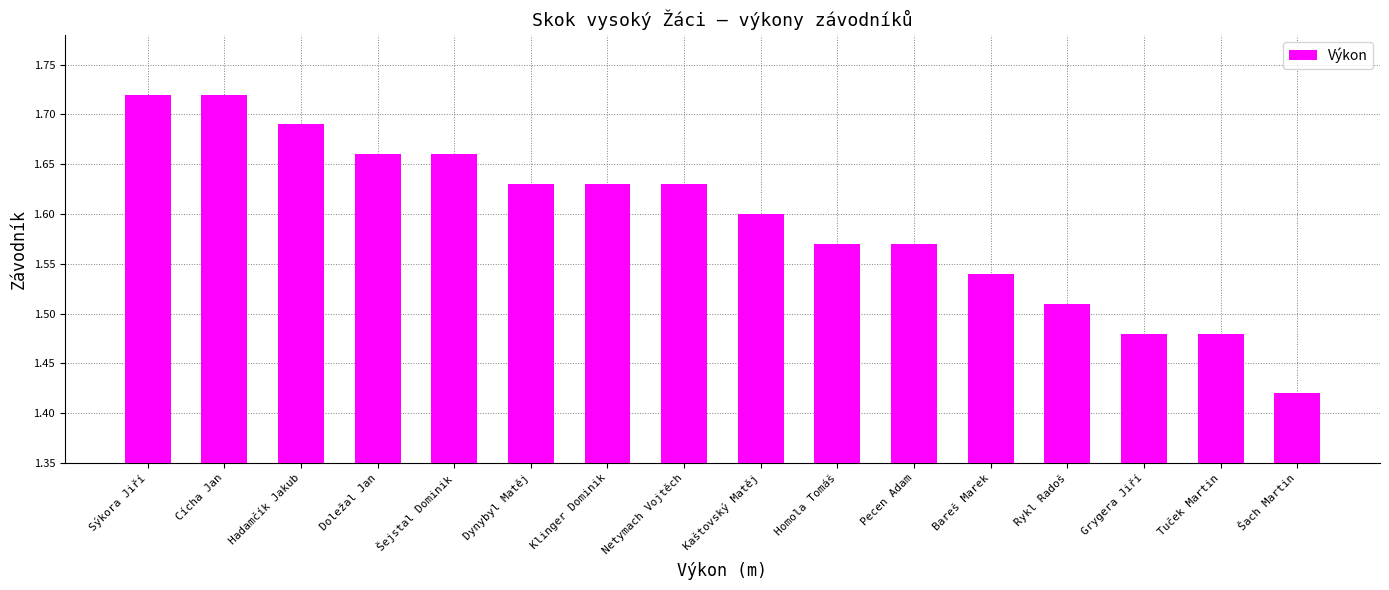

Between Šach Martin and Šejstal Dominik, which is larger?

Šejstal Dominik